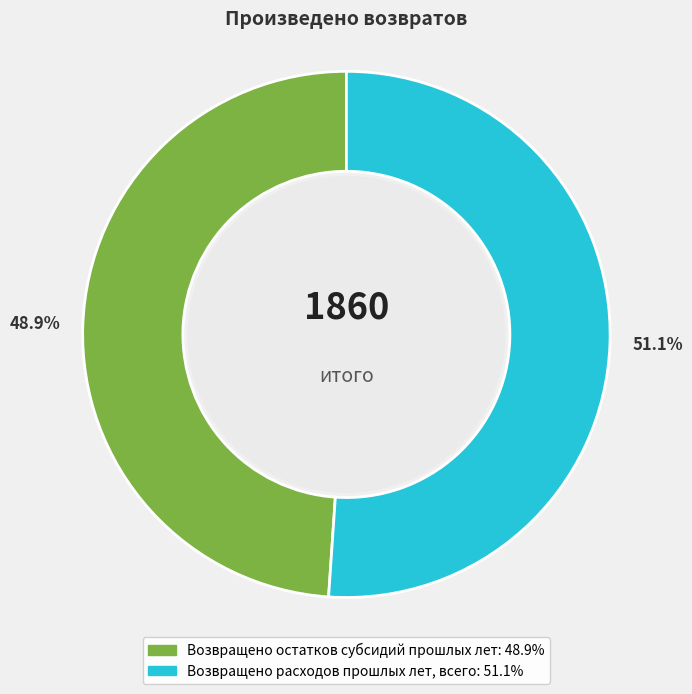

How many segments does this pie chart have?

2